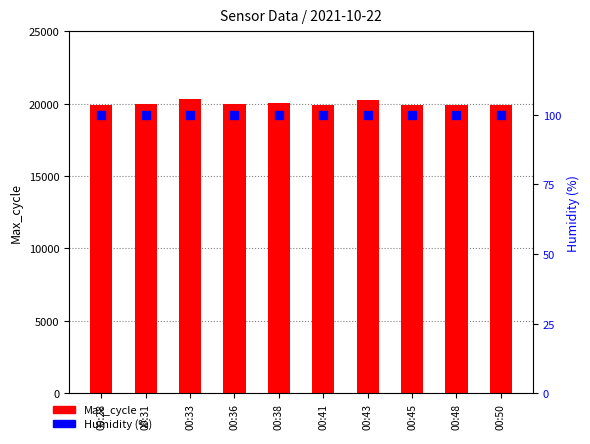

What is the total value across all series at 00:38?

20123.9